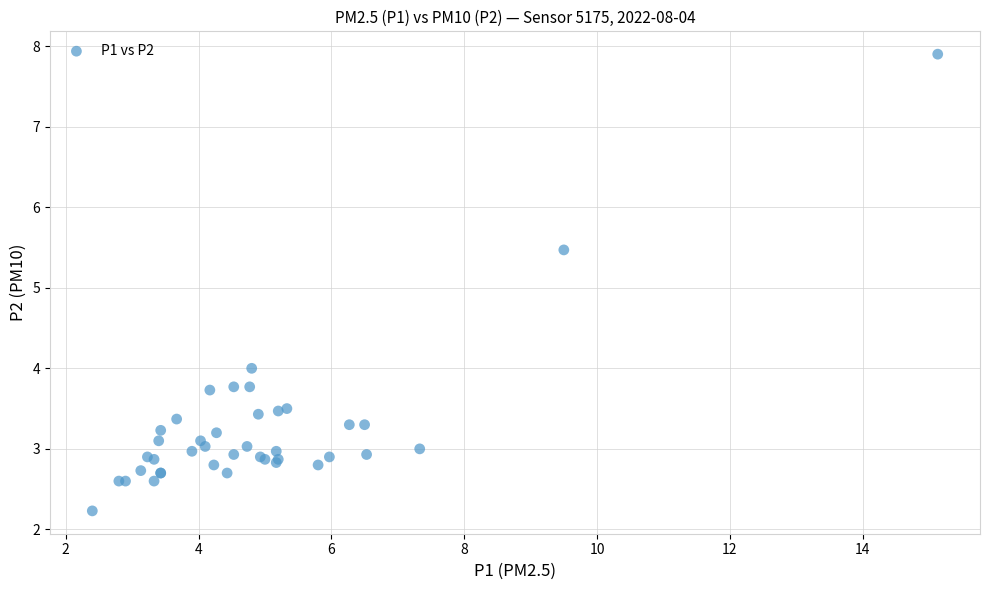

What Y value in the scatter plot is closest to 5?

5.5